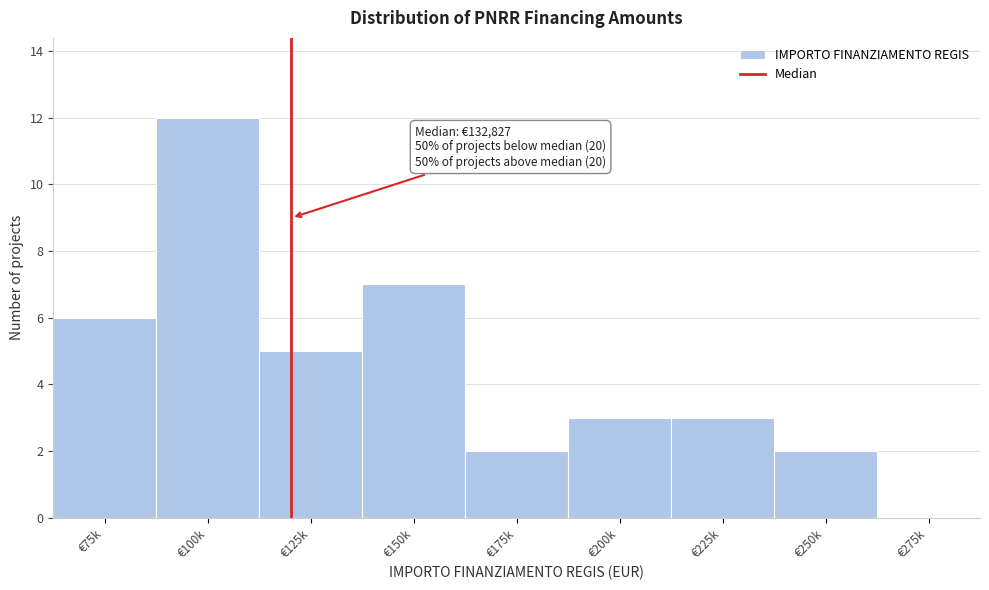

Reading left to right, list all the values displayed in this chart.

€75k=6	€100k=12	€125k=5	€150k=7	€175k=2	€200k=3	€225k=3	€250k=2	€275k=0